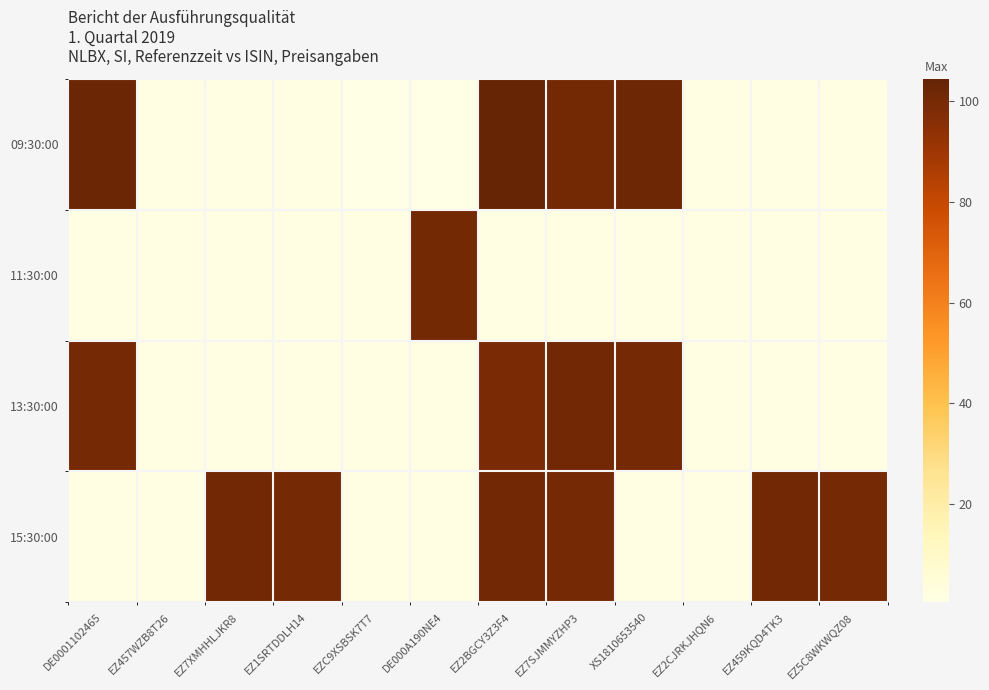

Reading left to right, transcribe all the data shown in this chart.

09:30:00: DE0001102465=103.0	EZ457WZB8T26=1.1	EZ7XMHHLJKR8=1.2	EZ1SRTDDLH14=1.2	EZC9XSBSK7T7=0.5	DE000A190NE4=0.4	EZ2BGCY3Z3F4=104.5	EZ7SJMMYZHP3=100.4	XS1810653540=102.4	EZ2CJRKJHQN6=1.1	EZ459KQD4TK3=1.1	EZ5C8WKWQZ08=1.1
11:30:00: DE0001102465=1.1	EZ457WZB8T26=1.1	EZ7XMHHLJKR8=1.1	EZ1SRTDDLH14=1.1	EZC9XSBSK7T7=1.2	DE000A190NE4=100.8	EZ2BGCY3Z3F4=1.1	EZ7SJMMYZHP3=1.1	XS1810653540=1.1	EZ2CJRKJHQN6=1.2	EZ459KQD4TK3=1.1	EZ5C8WKWQZ08=1.1
13:30:00: DE0001102465=100.1	EZ457WZB8T26=0.9	EZ7XMHHLJKR8=1.1	EZ1SRTDDLH14=1.1	EZC9XSBSK7T7=1.2	DE000A190NE4=0.9	EZ2BGCY3Z3F4=99.2	EZ7SJMMYZHP3=101.0	XS1810653540=100.1	EZ2CJRKJHQN6=0.9	EZ459KQD4TK3=1.1	EZ5C8WKWQZ08=1.1
15:30:00: DE0001102465=1.1	EZ457WZB8T26=1.1	EZ7XMHHLJKR8=100.9	EZ1SRTDDLH14=100.2	EZC9XSBSK7T7=1.1	DE000A190NE4=1.1	EZ2BGCY3Z3F4=100.9	EZ7SJMMYZHP3=100.2	XS1810653540=1.1	EZ2CJRKJHQN6=1.1	EZ459KQD4TK3=100.9	EZ5C8WKWQZ08=100.2